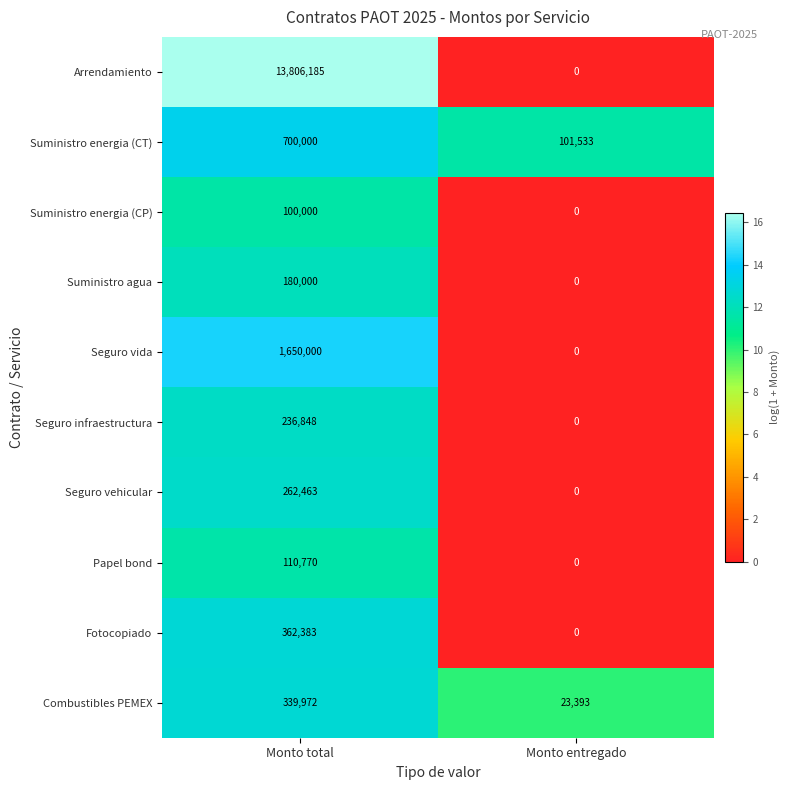

What is the greatest value displayed?

13806185